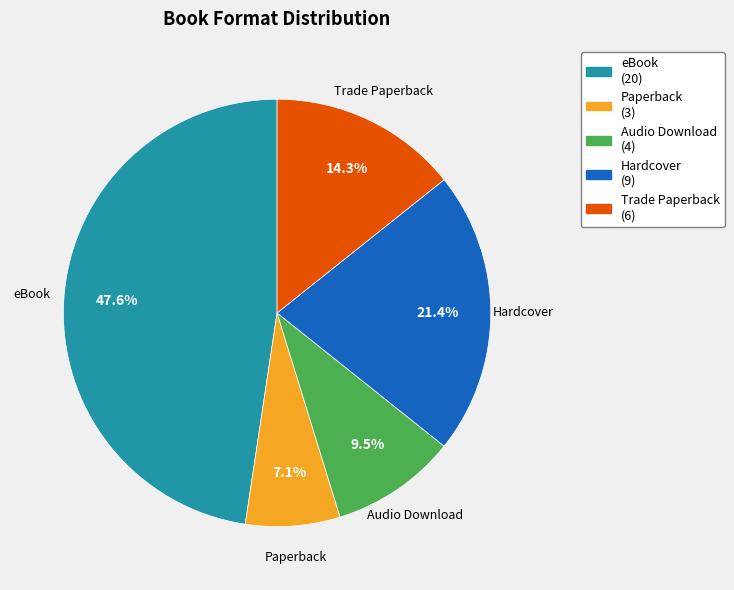

Which category has the smallest portion of the pie?

Paperback